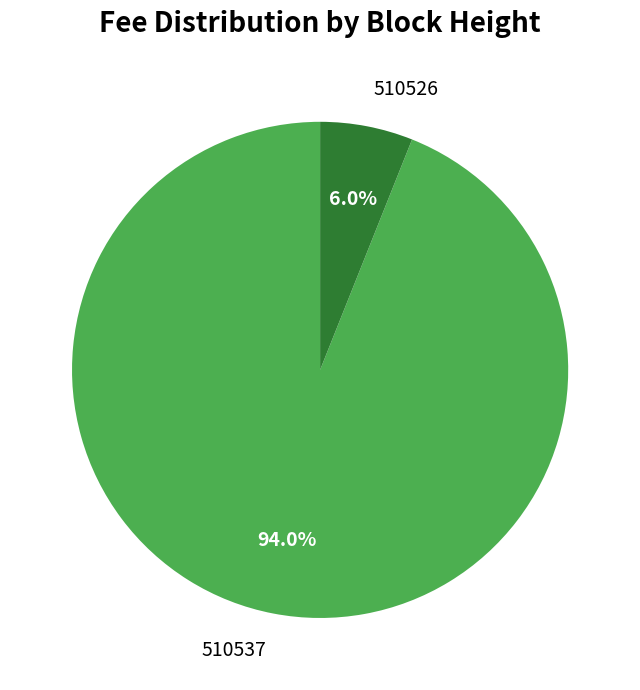

Between 510526 and 510537, which is larger?

510537